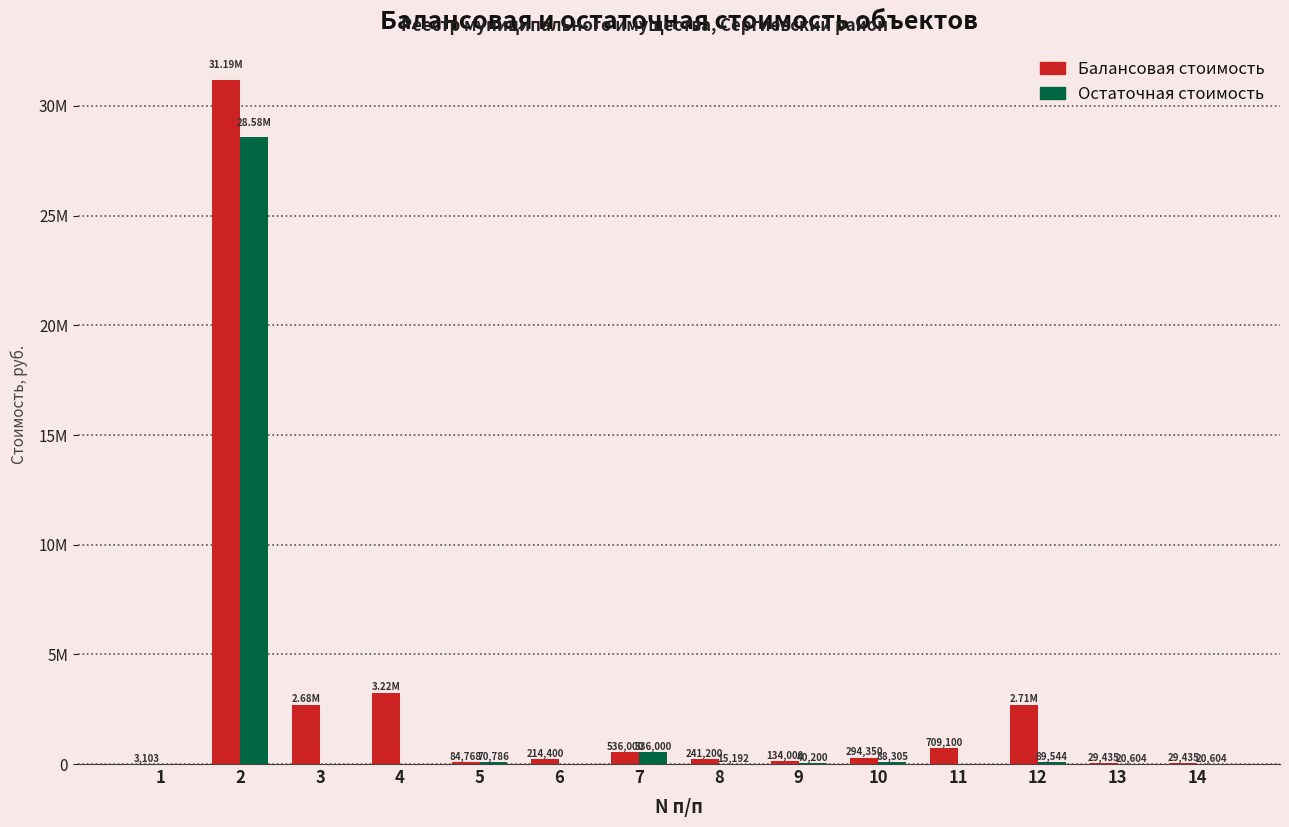

Reading left to right, extract all data points from this chart.

Балансовая стоимость: 1=3103.7	2=31190561.0	3=2677752.0	4=3221416.8	5=84768.2	6=214400.0	7=536000.0	8=241200.0	9=134000.0	10=294350.0	11=709100.0	12=2713500.0	13=29435.0	14=29435.0
Остаточная стоимость: 1=0.0	2=28581781.4	3=0.0	4=0.0	5=70786.5	6=0.0	7=536000.0	8=15192.0	9=40200.0	10=88305.0	11=0.0	12=89544.0	13=20604.5	14=20604.5